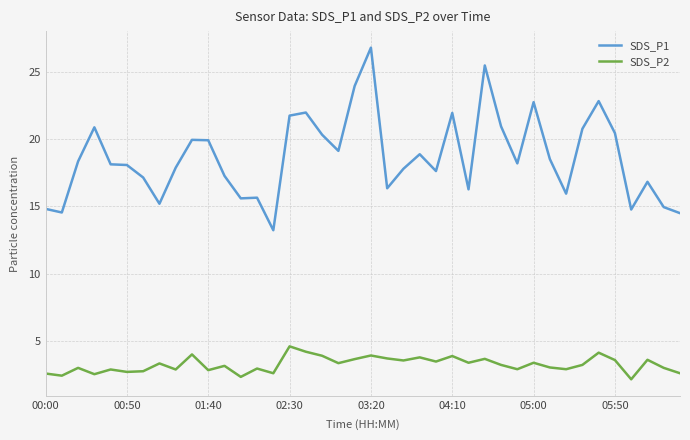

True or false: SDS_P1 and SDS_P2 intersect in this chart.

False